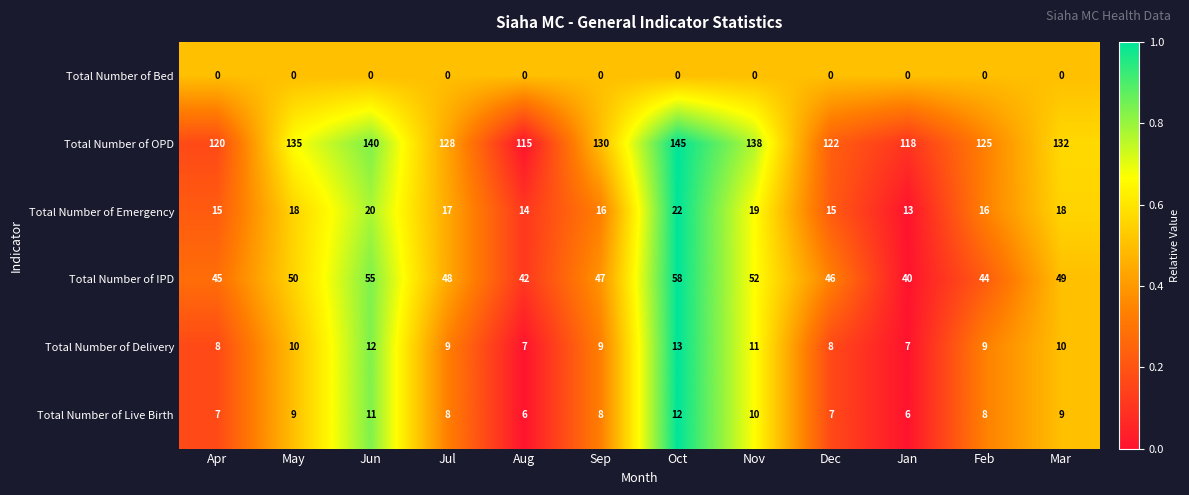

True or false: Total Number of Delivery has a value of 9 at Sep.

True